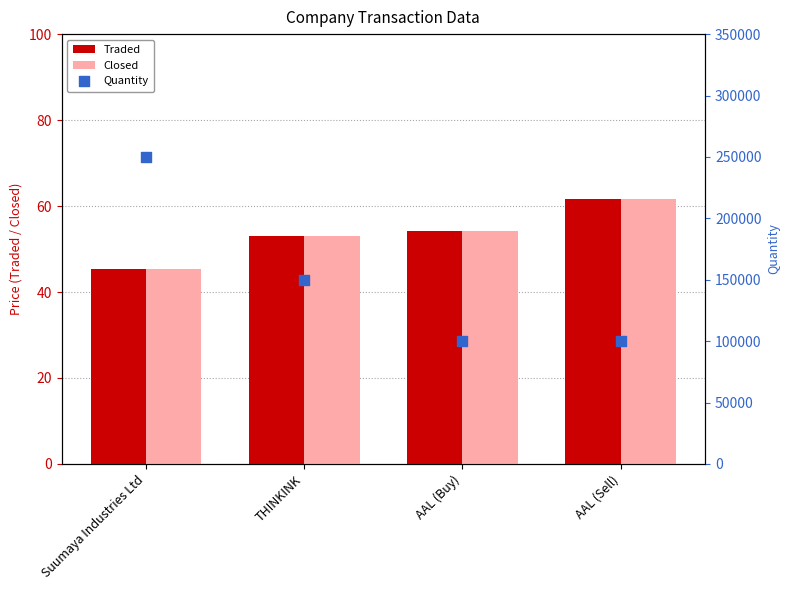

Which series reaches the minimum Y coordinate?

Traded